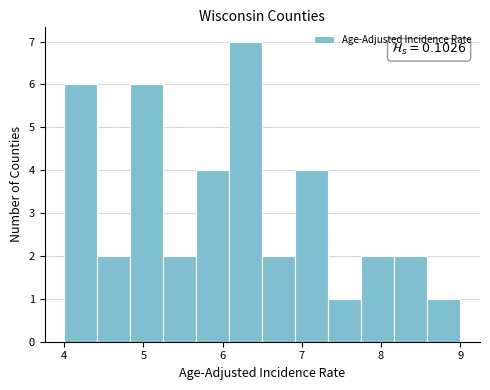

Over which range of the x-axis is the bar tallest?

6.1 to 6.5